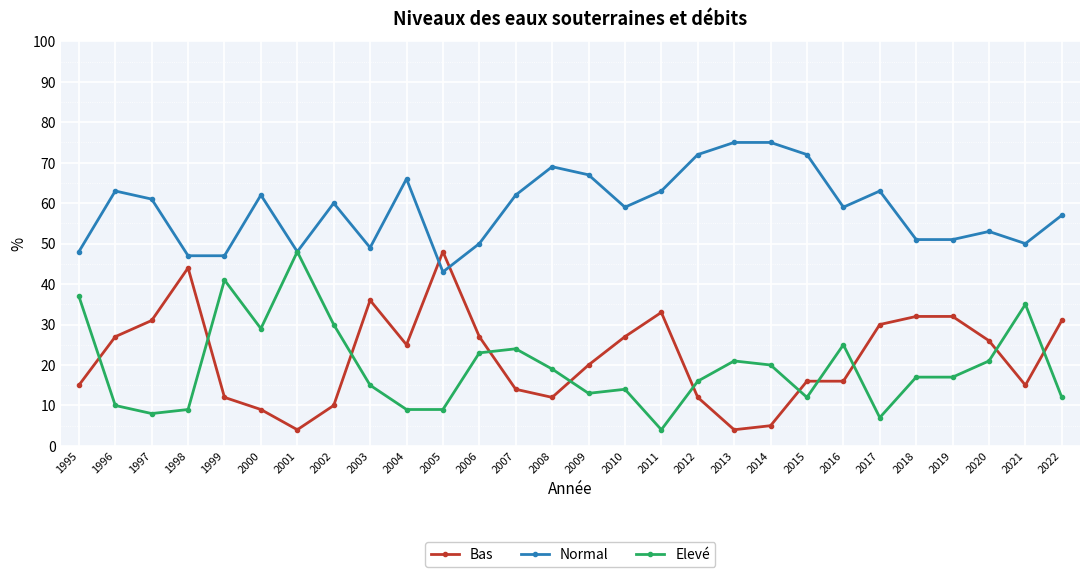

What are all the series names shown in the legend?

Bas, Normal, Elevé